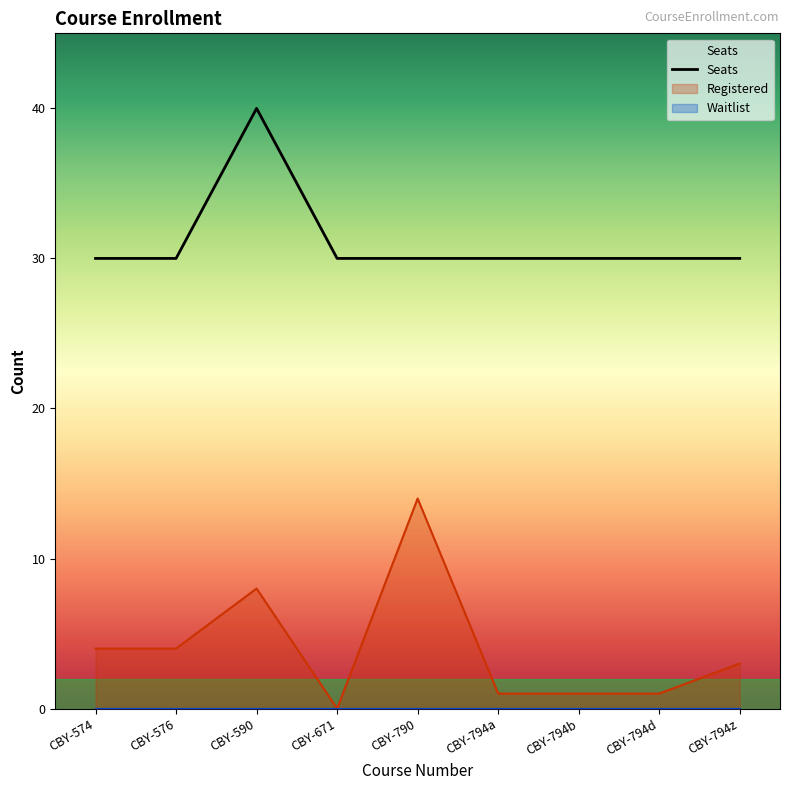

Which series has the widest spread of values?

Registered